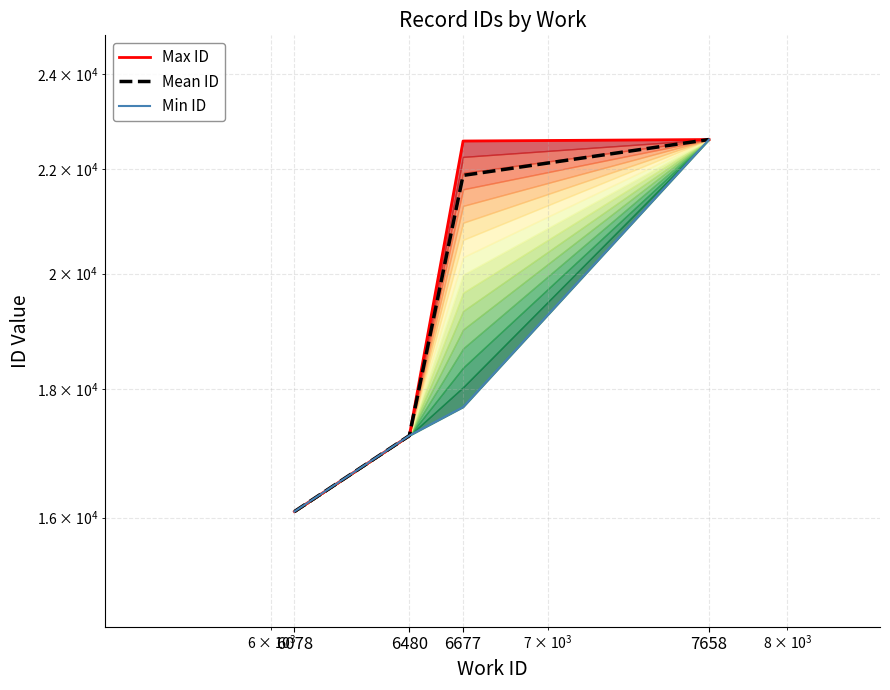

What are all the series names shown in the legend?

Max ID, Mean ID, Min ID